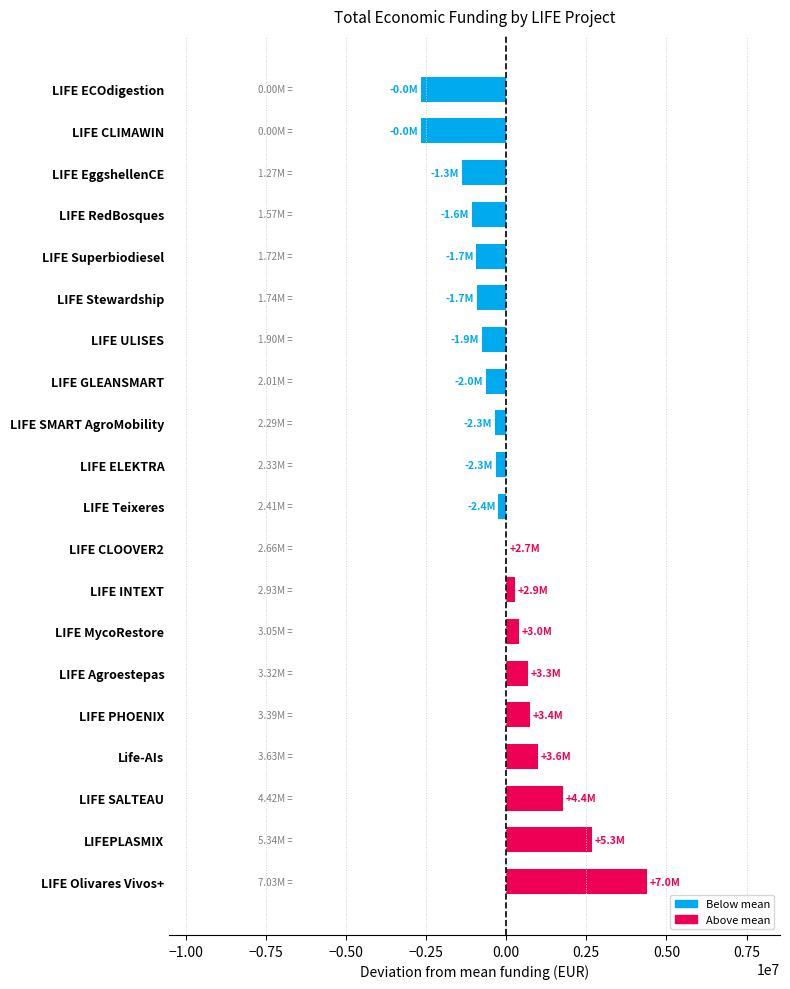

What is the change in value from LIFE PHOENIX to LIFE Superbiodiesel?

-1667667.0